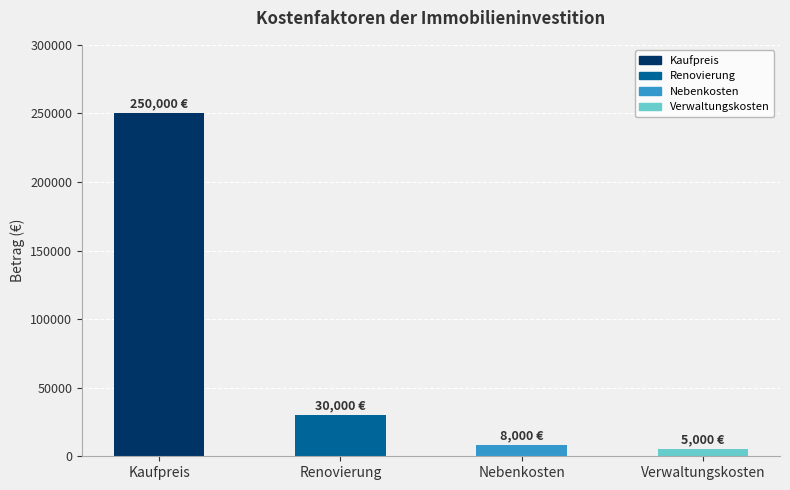

At which label is the value closest to 127500?

Renovierung